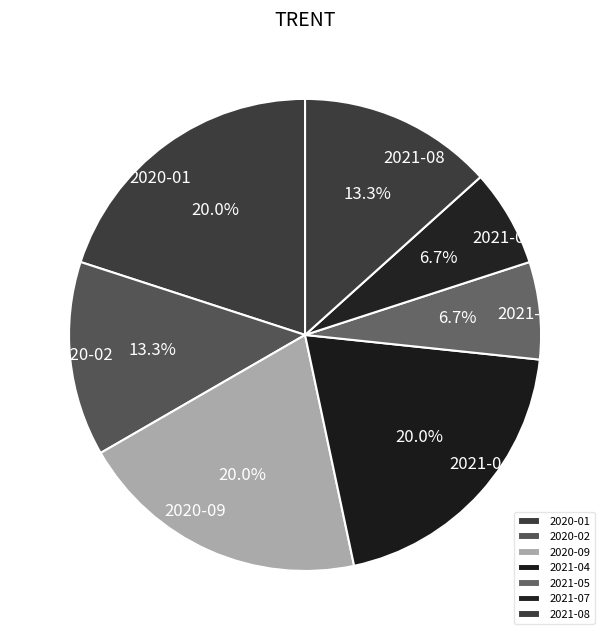

Does 2021-07 account for over 50% of the chart?

No